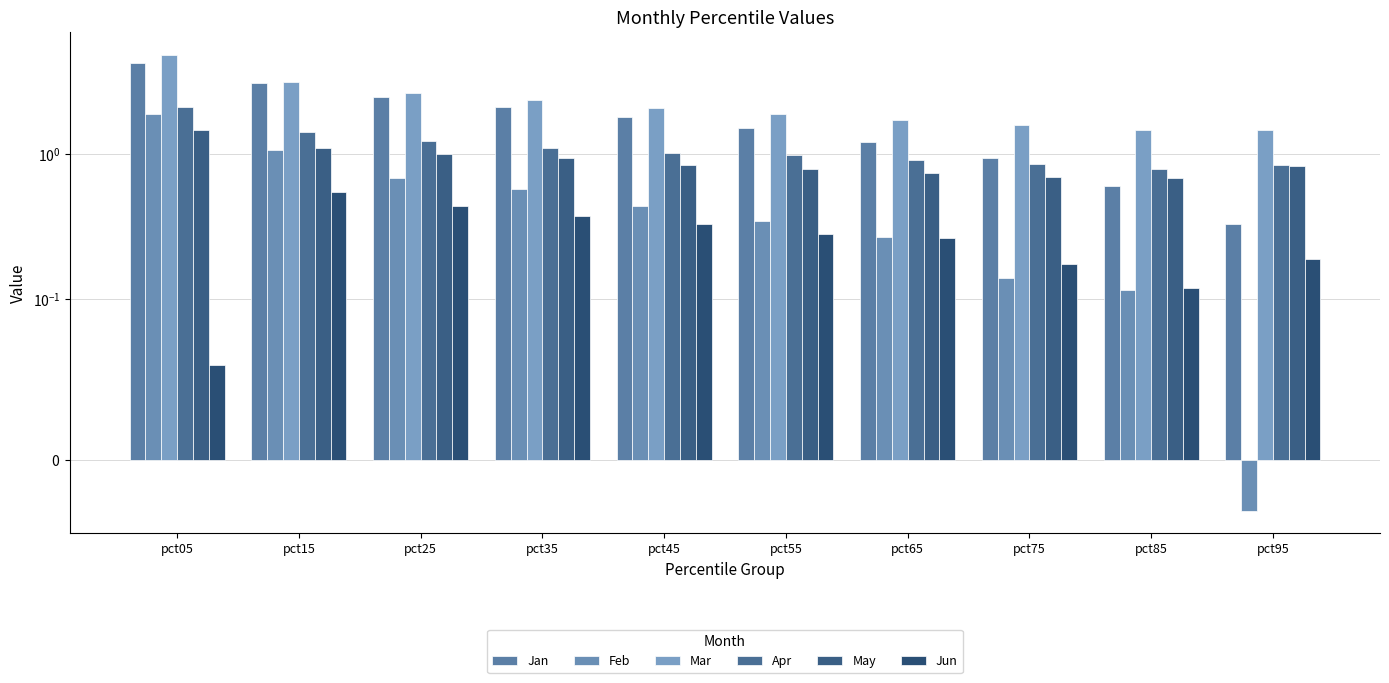

Which series has the largest total across all categories?

Mar